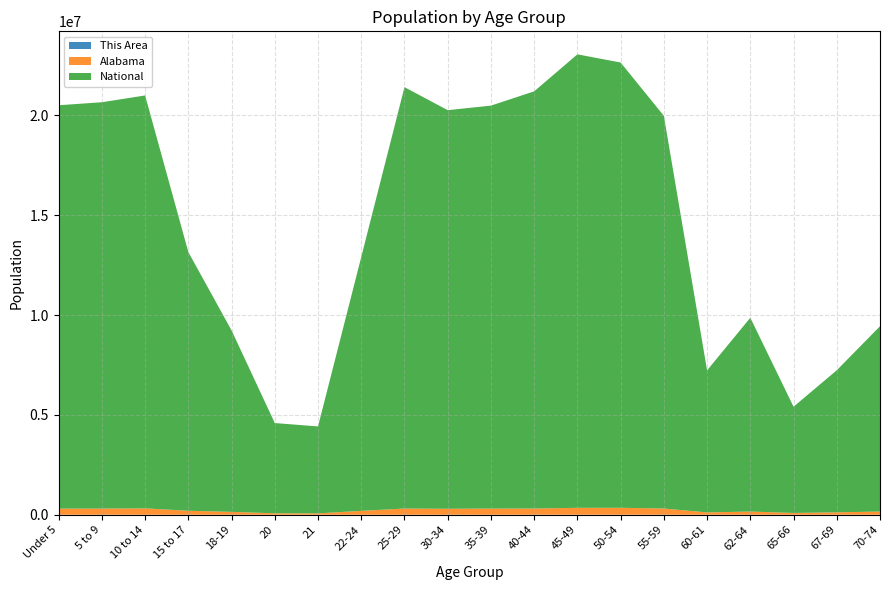

Reading left to right, extract all data points from this chart.

This Area: Under 5=824	5 to 9=926	10 to 14=893	15 to 17=563	18-19=364	20=179	21=158	22-24=461	25-29=835	30-34=842	35-39=939	40-44=894	45-49=1015	50-54=1085	55-59=1000	60-61=411	62-64=584	65-66=350	67-69=499	70-74=717
Alabama: Under 5=304957	5 to 9=308229	10 to 14=319655	15 to 17=199618	18-19=143853	20=72318	21=68473	22-24=194531	25-29=311034	30-34=297888	35-39=308430	40-44=311071	45-49=346369	50-54=347485	55-59=311906	60-61=116144	62-64=159983	65-66=89406	67-69=120231	70-74=160864
National: Under 5=20201362	5 to 9=20348657	10 to 14=20677194	15 to 17=12954254	18-19=9086089	20=4519129	21=4354294	22-24=12712576	25-29=21101849	30-34=19962099	35-39=20179642	40-44=20890964	45-49=22708591	50-54=22298125	55-59=19664805	60-61=7113727	62-64=9704197	65-66=5319902	67-69=7115361	70-74=9278166